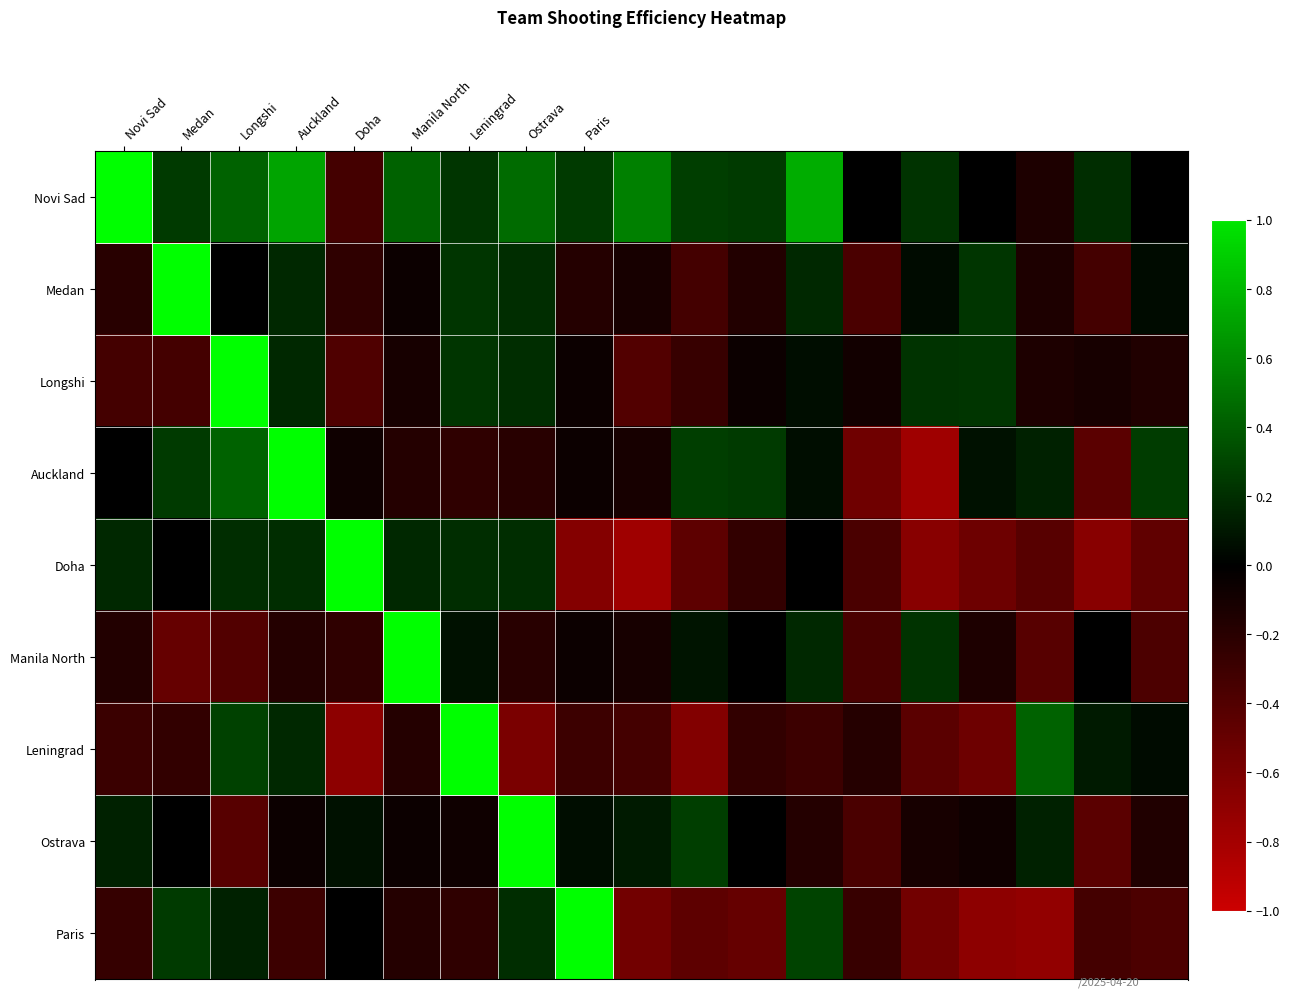

List the series in order of their peak value, highest first.

Novi Sad, Auckland, Leningrad, Paris, Ostrava, Medan, Longshi, Manila North, Doha